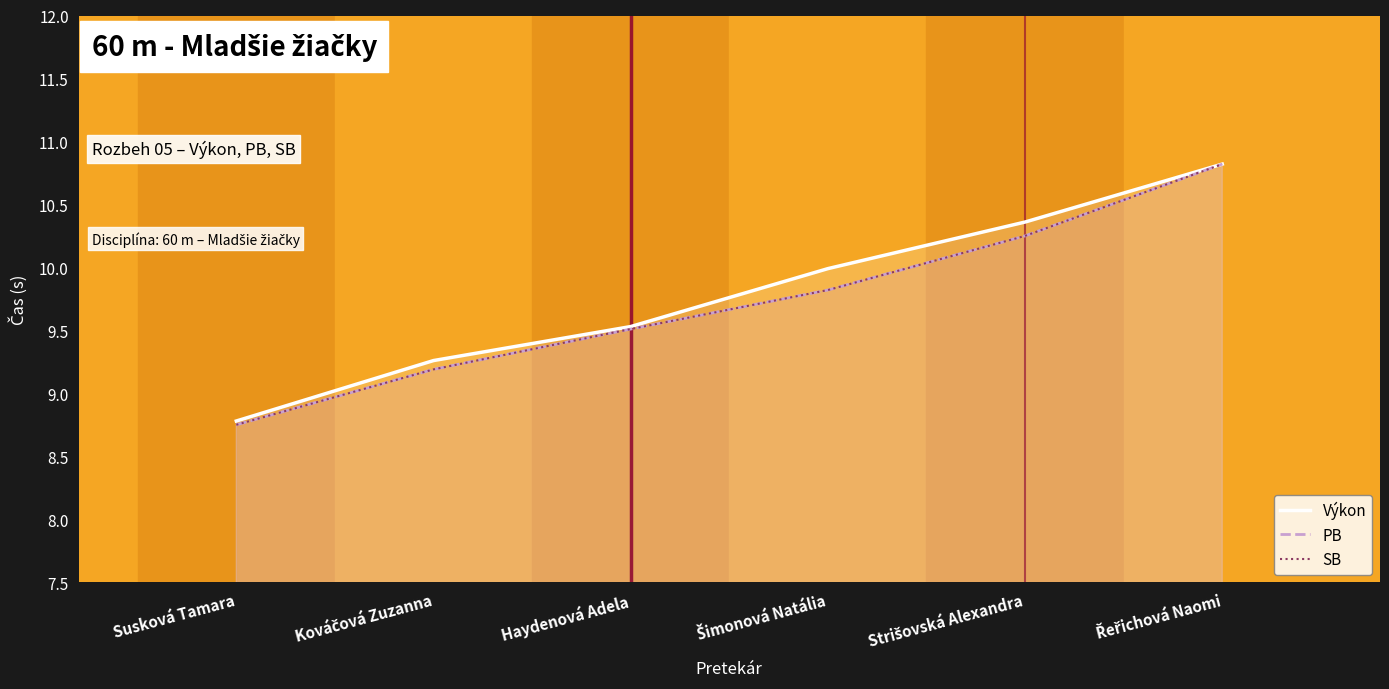

At which category does the chart reach its minimum across all series?

Susková Tamara